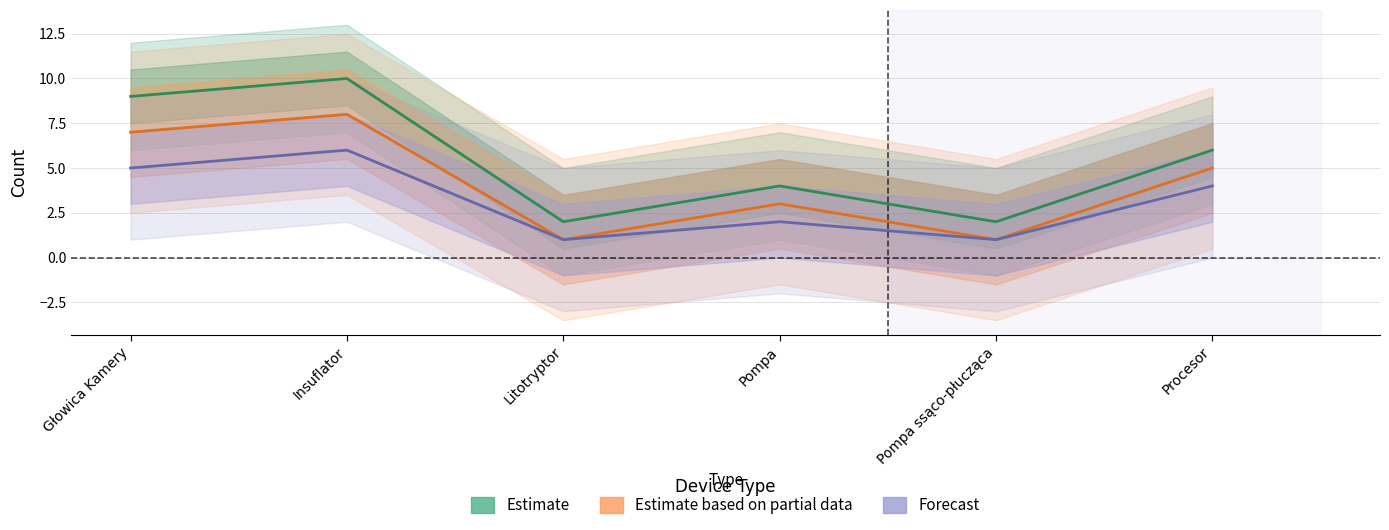

What is the difference between the second highest and minimum values in the Estimate series?

7